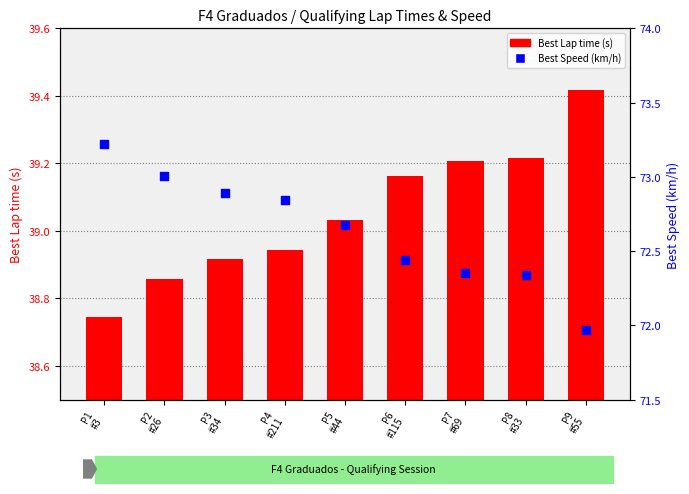

What is the total value across all series at P8
#33?

111.6